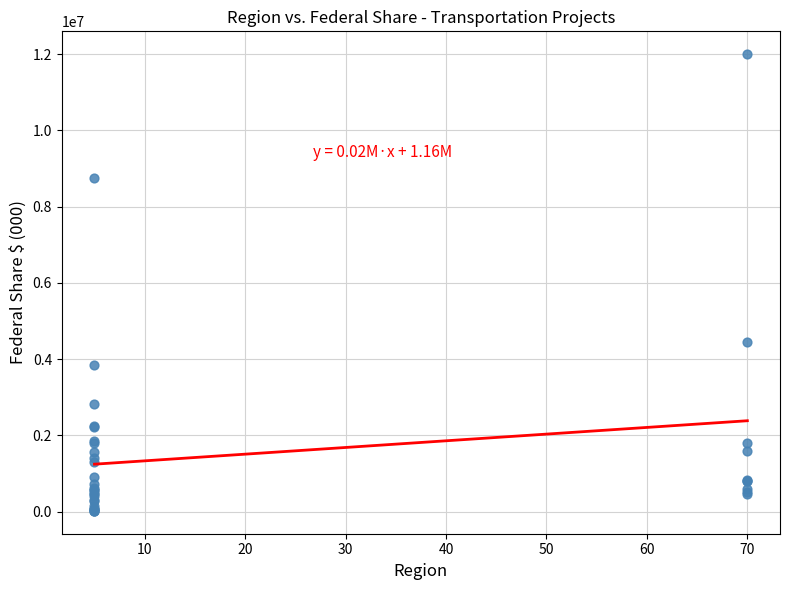

What Y value in the scatter plot is closest to 6010000?

4451742.0